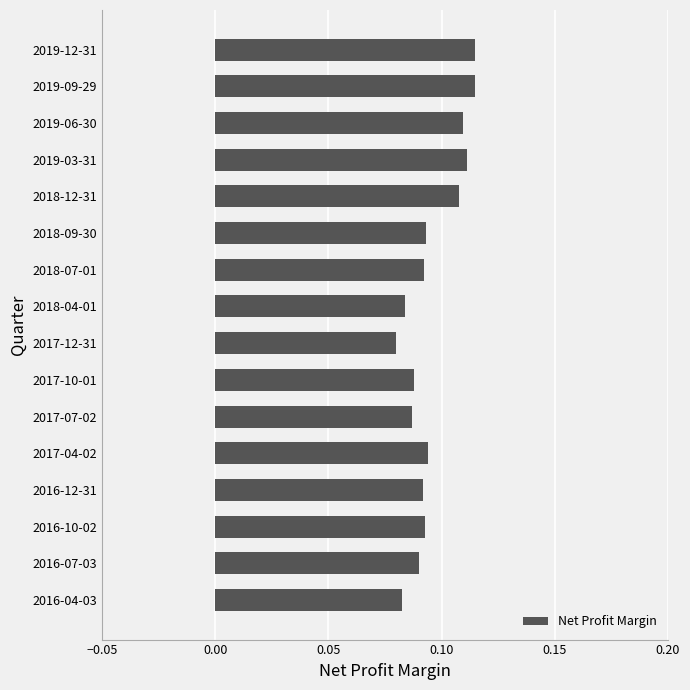

Between 2019-06-30 and 2016-12-31, which is larger?

2019-06-30